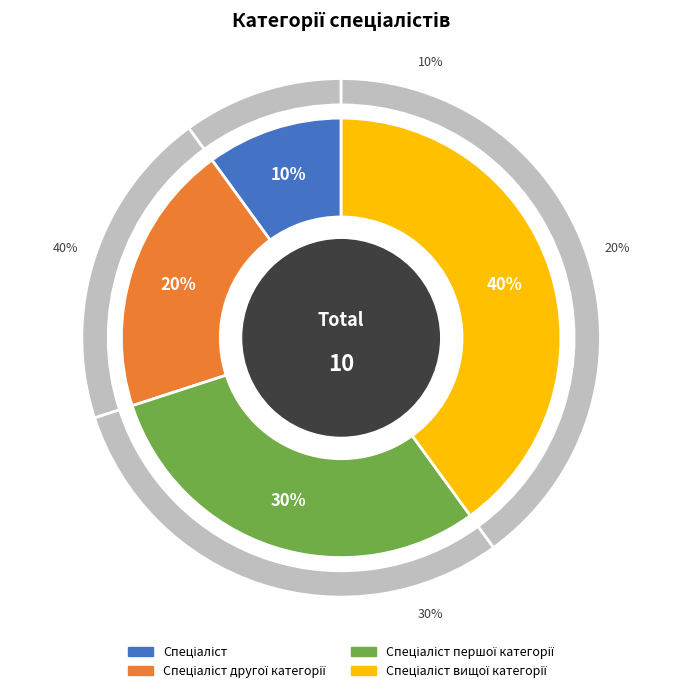

Which has a higher value, Спеціаліст другої категорії or Спеціаліст?

Спеціаліст другої категорії